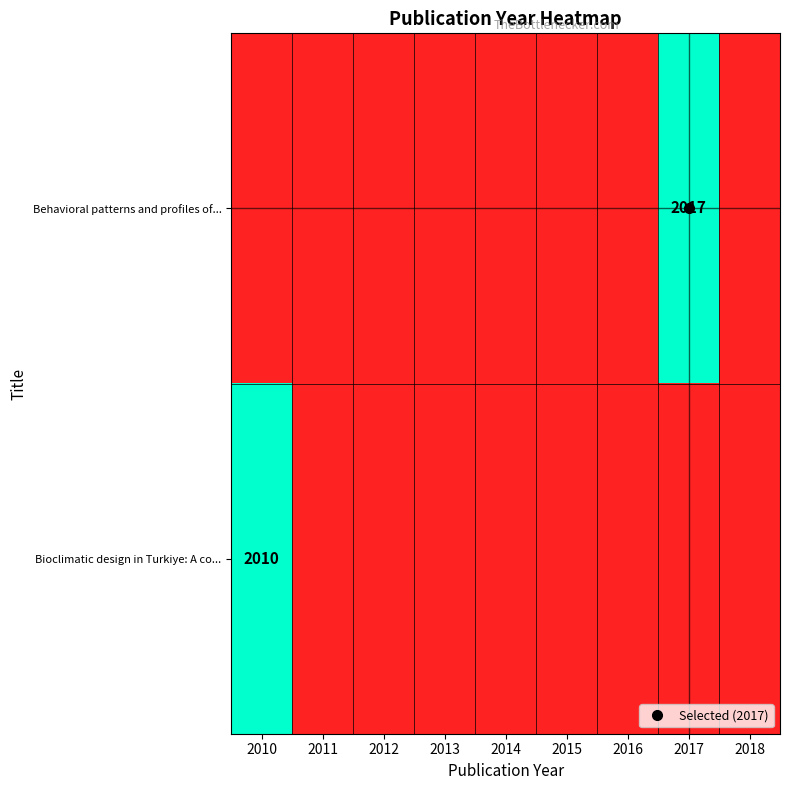

Between 2018 and 2016, which is larger?

2018